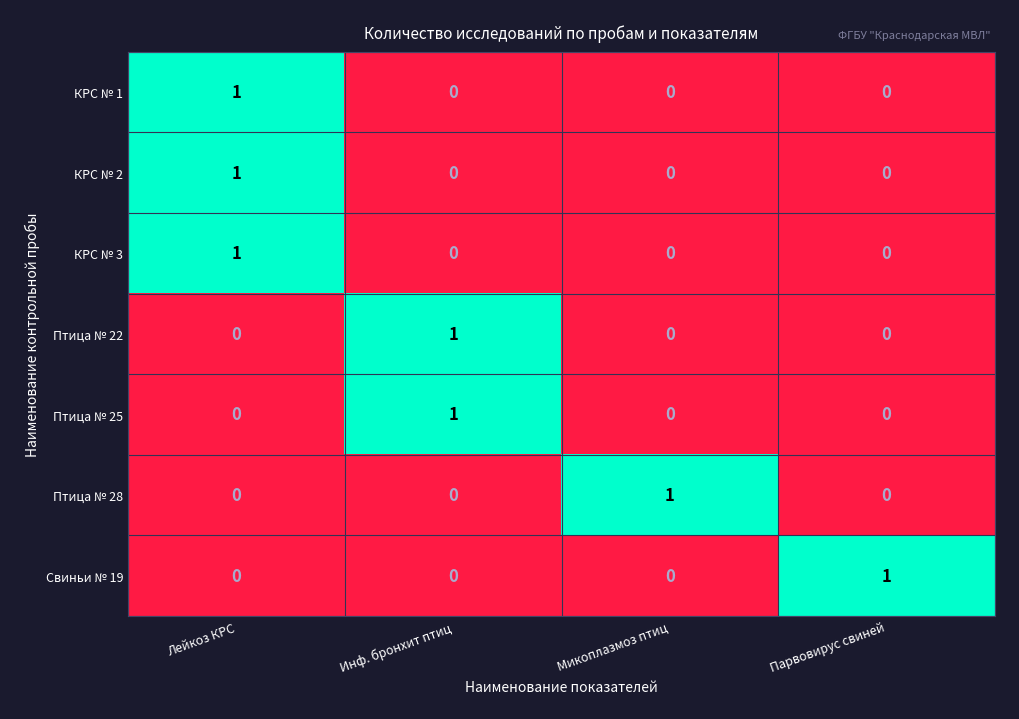

The КРС № 3 series shows -1 at Инф. бронхит птиц. True or false?

False